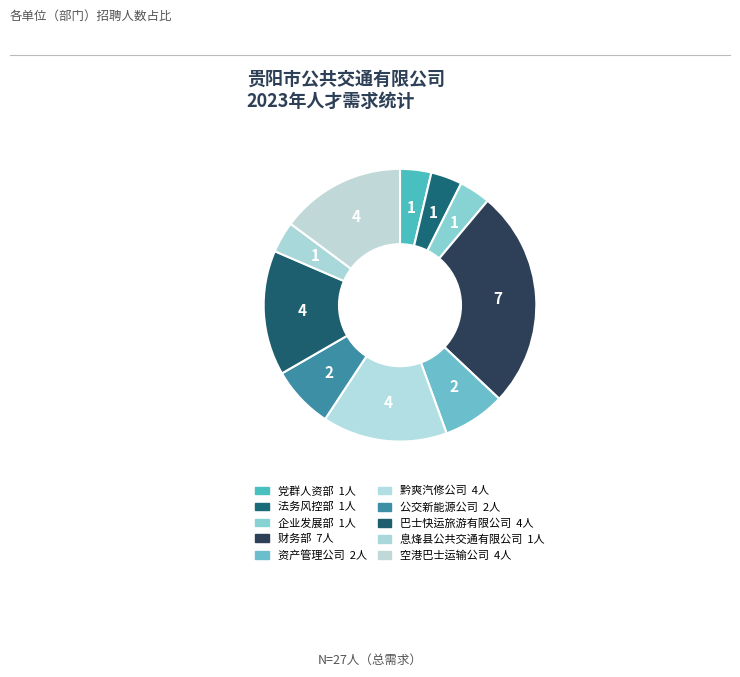

Is it true that 财务部 is 26% of the pie?

True